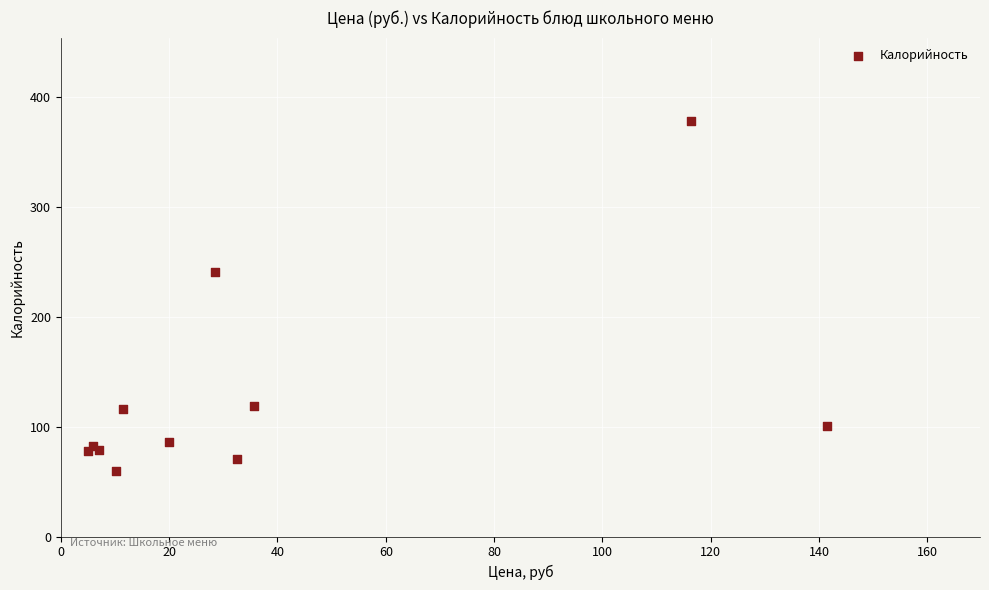

What Y value in the scatter plot is closest to 219?

240.8